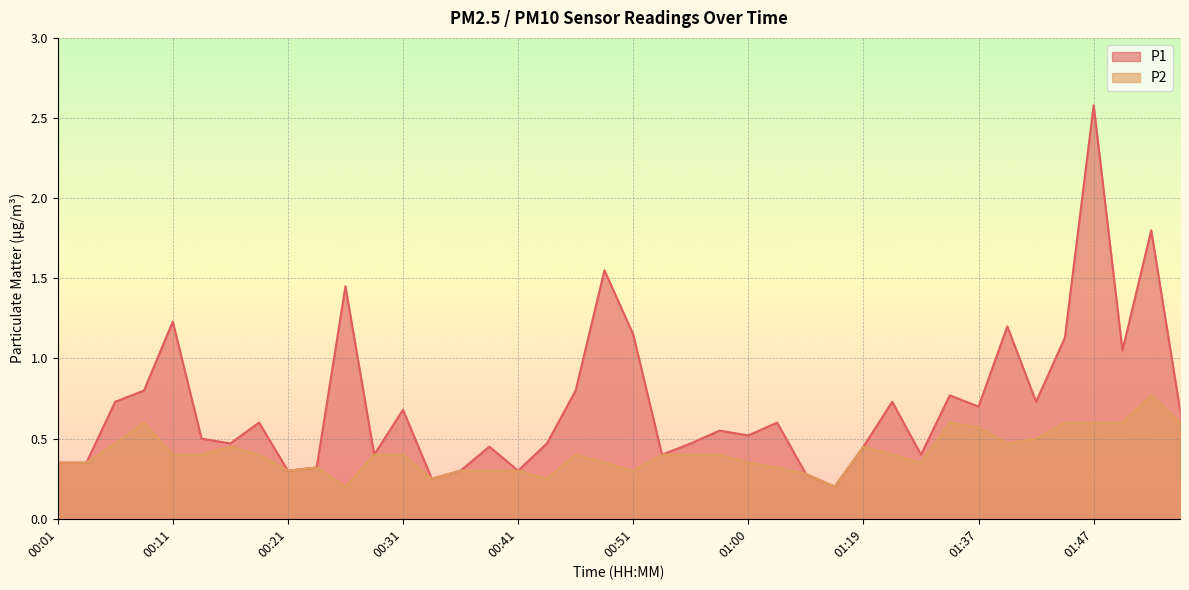

Reading left to right, list all the values displayed in this chart.

P1: 0.3	0.3	0.7	0.8	1.2	0.5	0.5	0.6	0.3	0.3	1.4	0.4	0.7	0.2	0.3	0.5	0.3	0.5	0.8	1.6	1.1	0.4	0.5	0.6	0.5	0.6	0.3	0.2	0.5	0.7	0.4	0.8	0.7	1.2	0.7	1.1	2.6	1.1	1.8	0.7
P2: 0.3	0.3	0.5	0.6	0.4	0.4	0.5	0.4	0.3	0.3	0.2	0.4	0.4	0.2	0.3	0.3	0.3	0.2	0.4	0.3	0.3	0.4	0.4	0.4	0.3	0.3	0.3	0.2	0.5	0.4	0.3	0.6	0.6	0.5	0.5	0.6	0.6	0.6	0.8	0.6